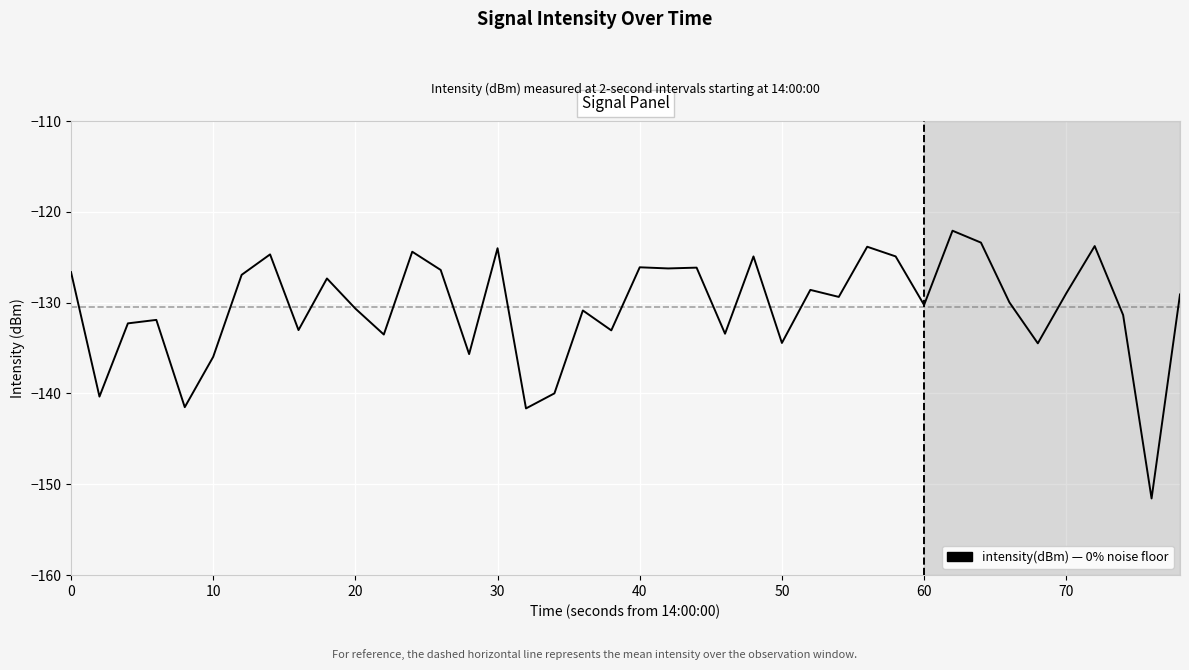

What is the difference between the maximum and minimum values?

29.5